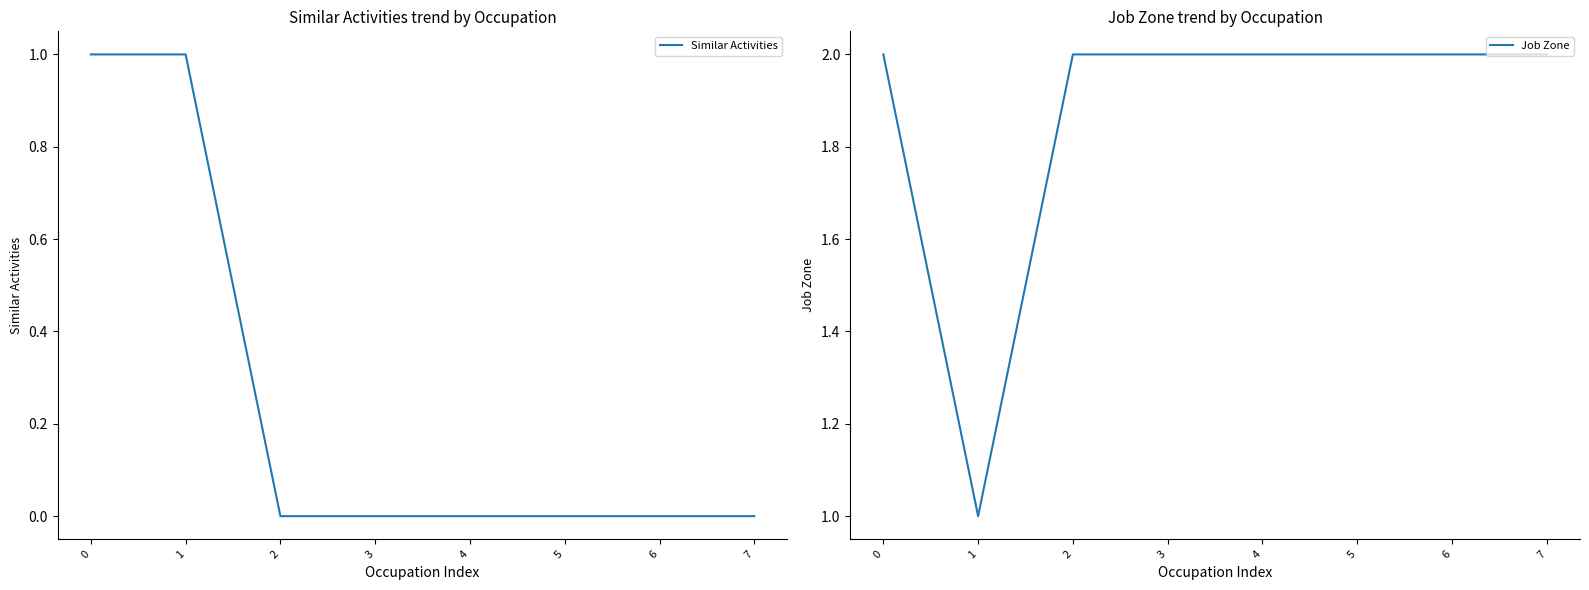

The Similar Activities series shows 0 at 4. True or false?

True